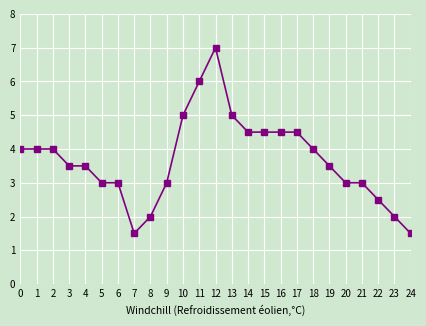

The chart shows a value of 5.0 at 21. True or false?

False